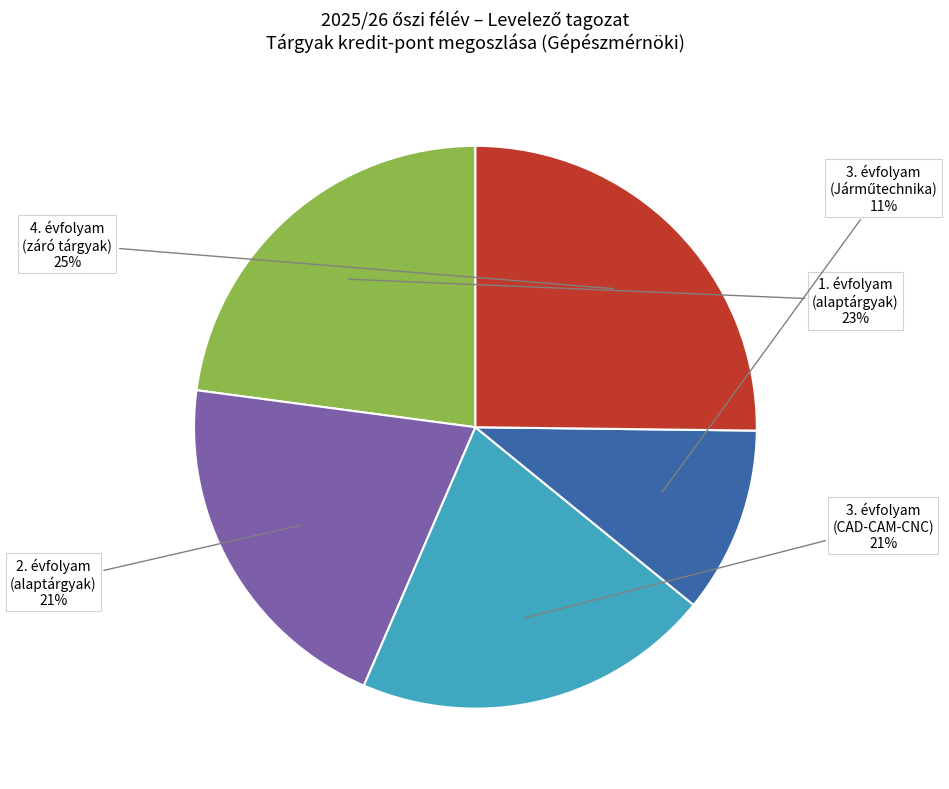

The 4. évfolyam (záró tárgyak) slice represents 15% of the pie. True or false?

False